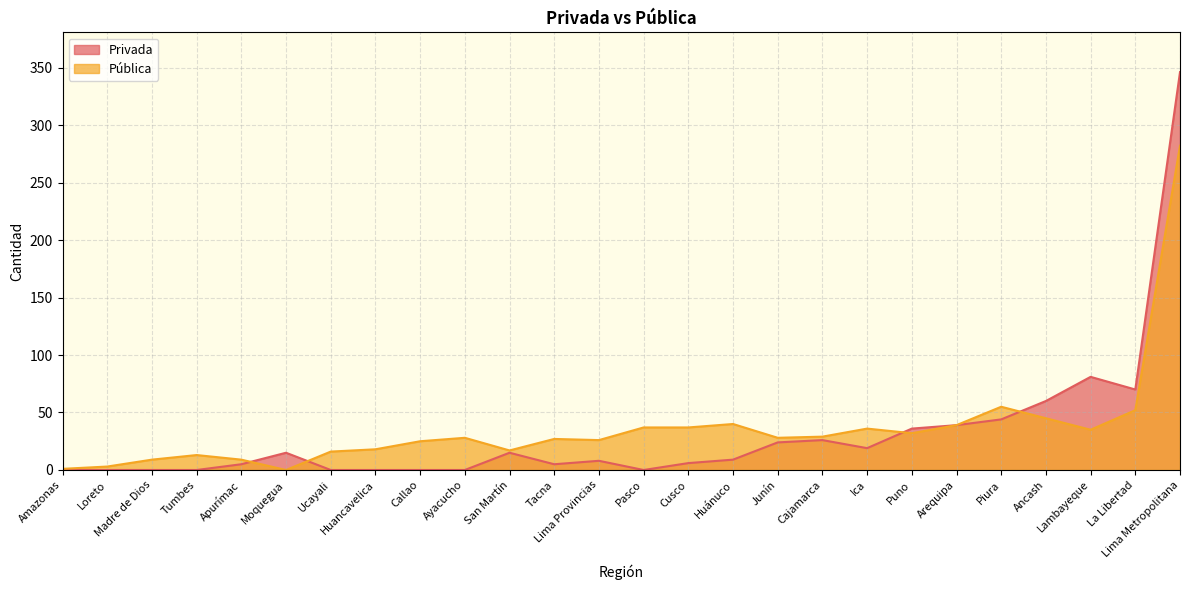

How many lines are shown in the chart?

2